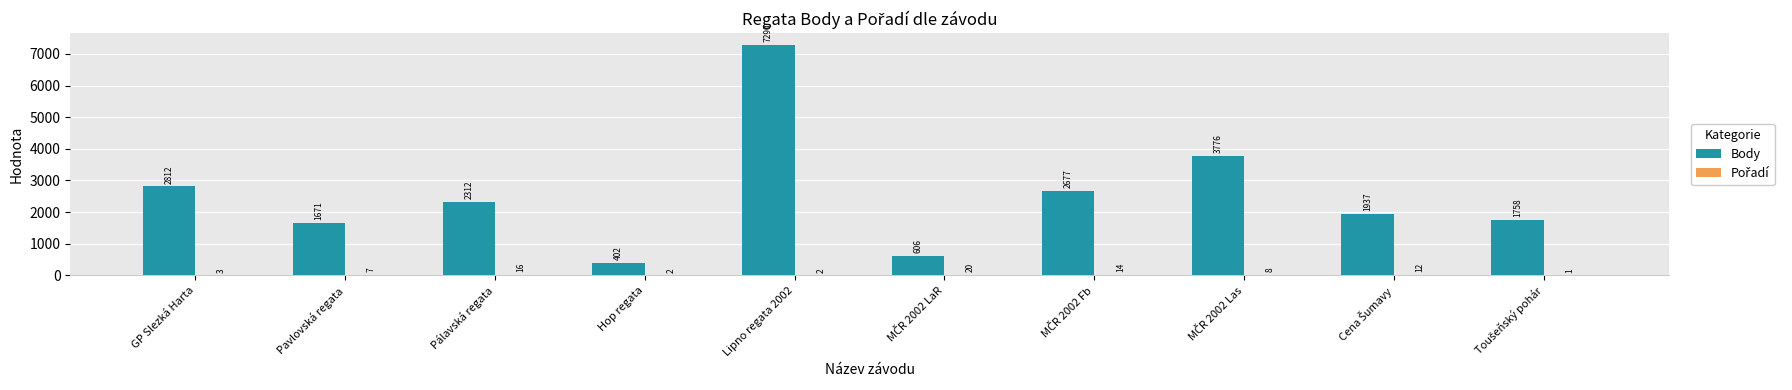

What is the approximate value of Body at GP Slezká Harta, to the nearest 100?

2800